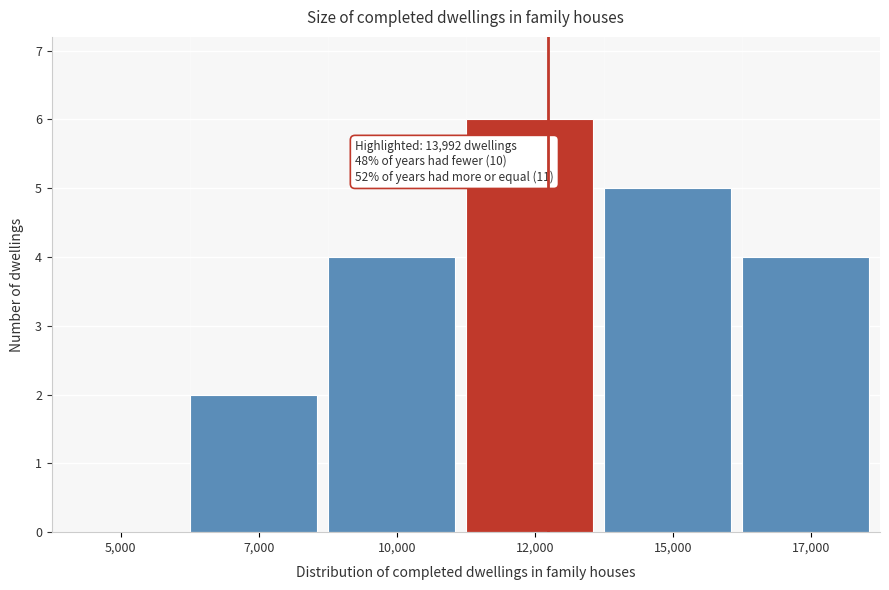

Reading left to right, extract all data points from this chart.

5,000=0	7,000=2	10,000=4	12,000=6	15,000=5	17,000=4